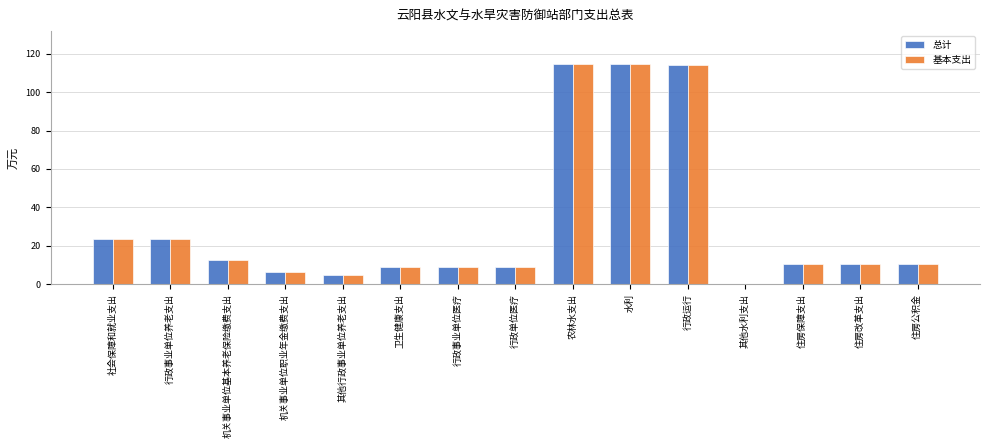

What is the total value across all series at 卫生健康支出?

18.1